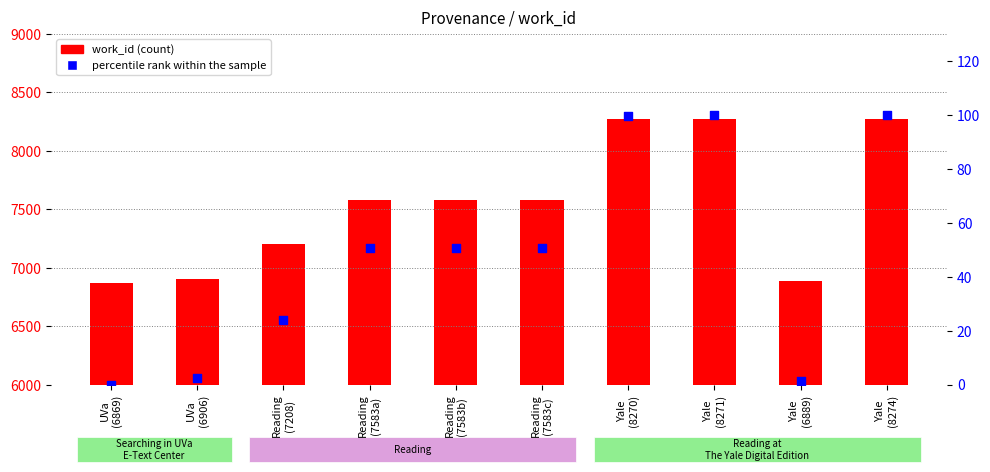

Which series has the largest total across all categories?

work_id